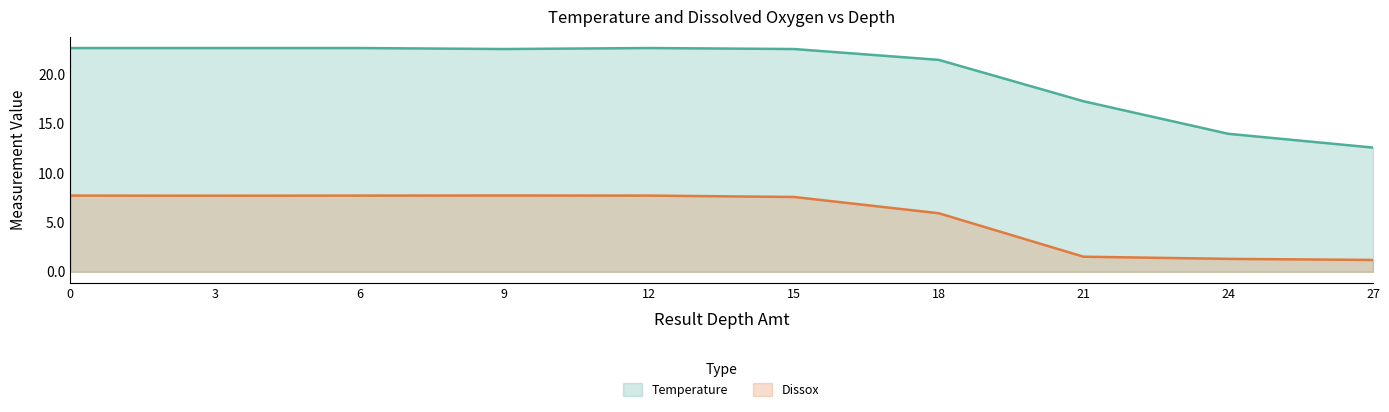

Reading left to right, extract all data points from this chart.

Temperature: 22.7	22.7	22.7	22.6	22.7	22.6	21.5	17.3	14.0	12.6
Dissox: 7.7	7.7	7.7	7.7	7.7	7.6	5.9	1.5	1.3	1.2